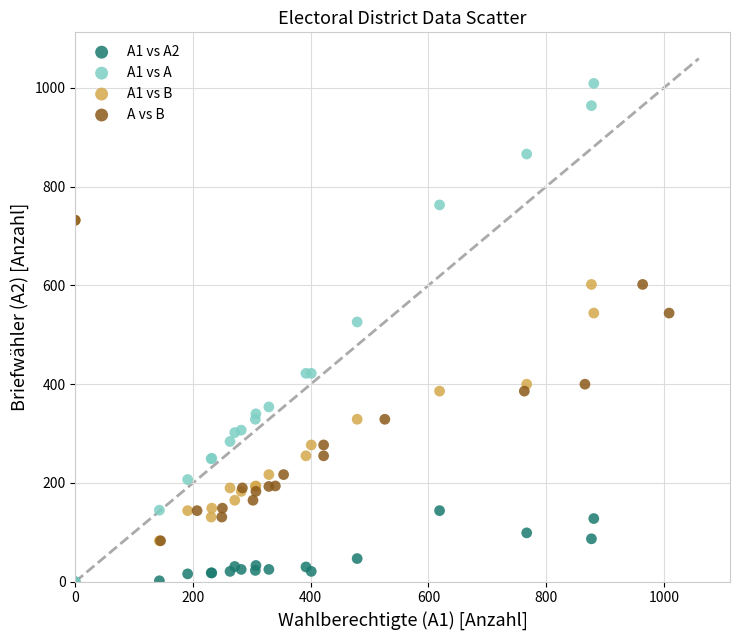

What are all the series names shown in the legend?

A1 vs A2, A1 vs A, A1 vs B, A vs B